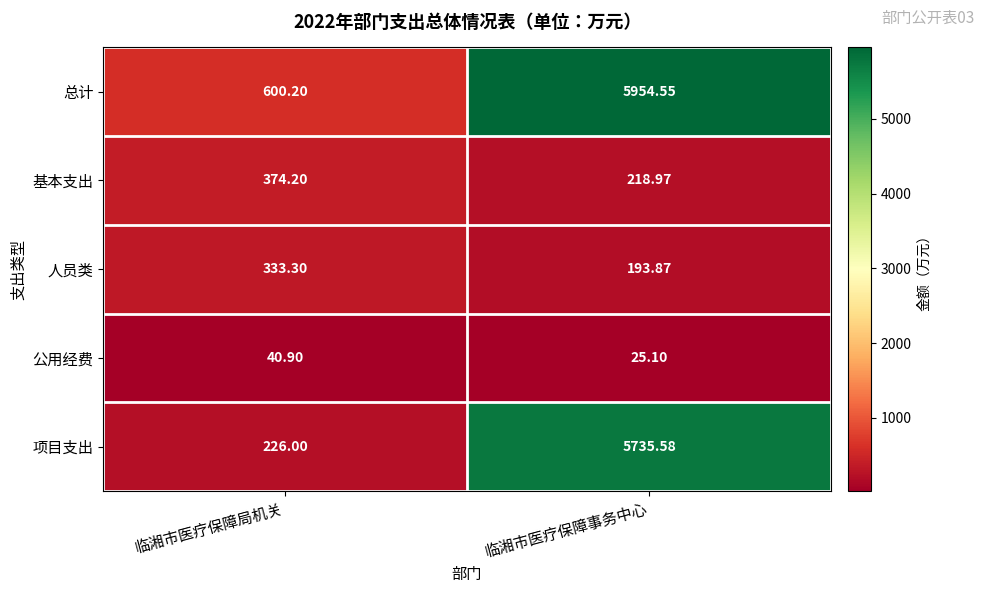

Rank the categories by 项目支出 value from highest to lowest.

临湘市医疗保障事务中心, 临湘市医疗保障局机关